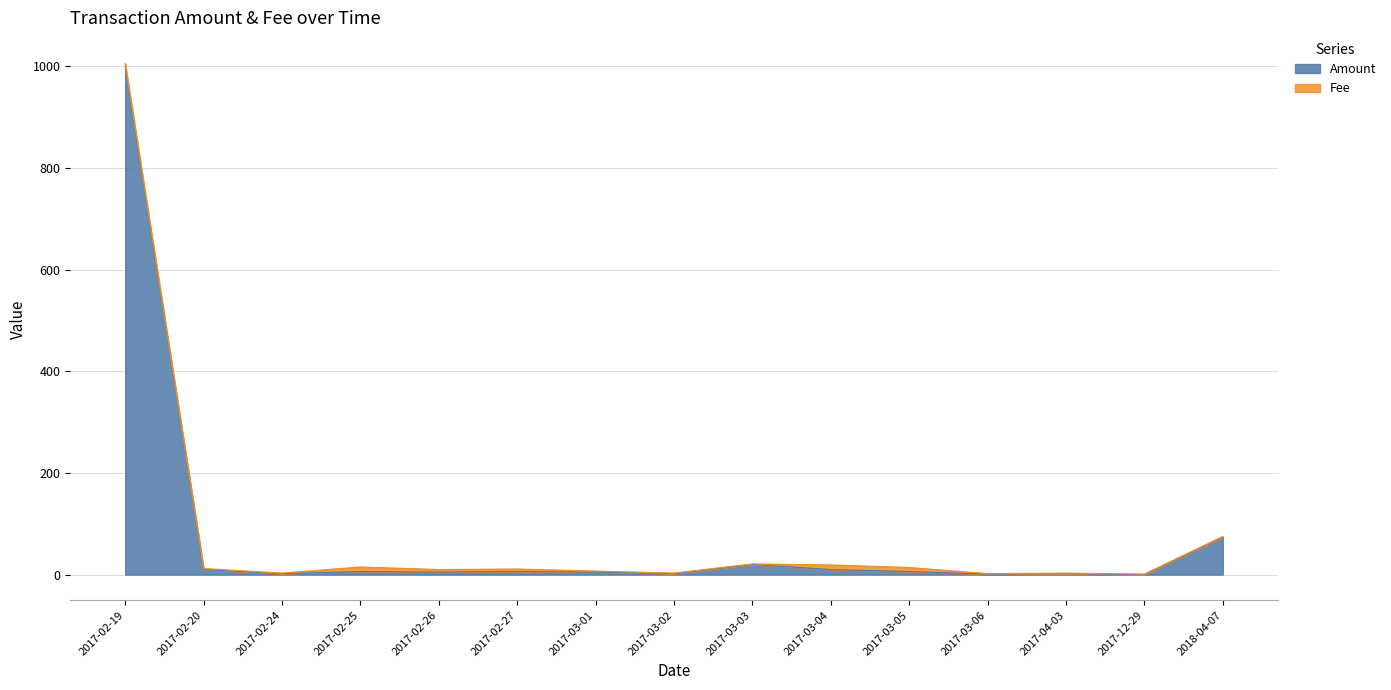

What is the label of the 6th point from the left?

2017-02-27